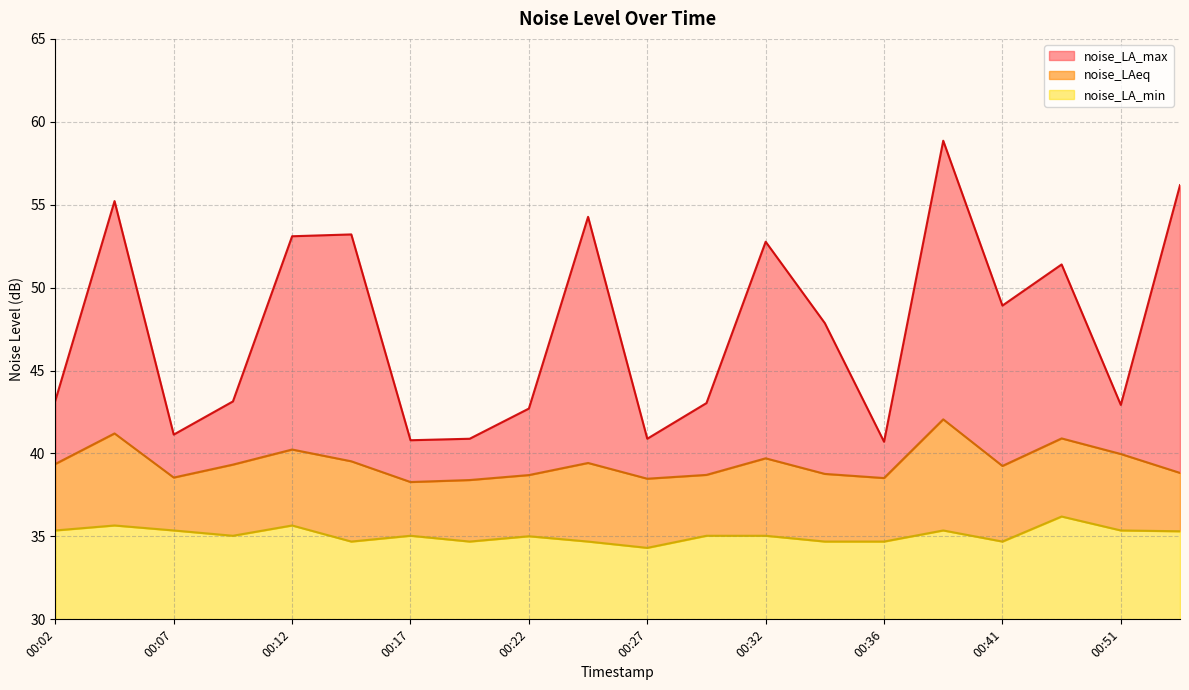

Read the noise_LAeq value at 00:56.

38.8